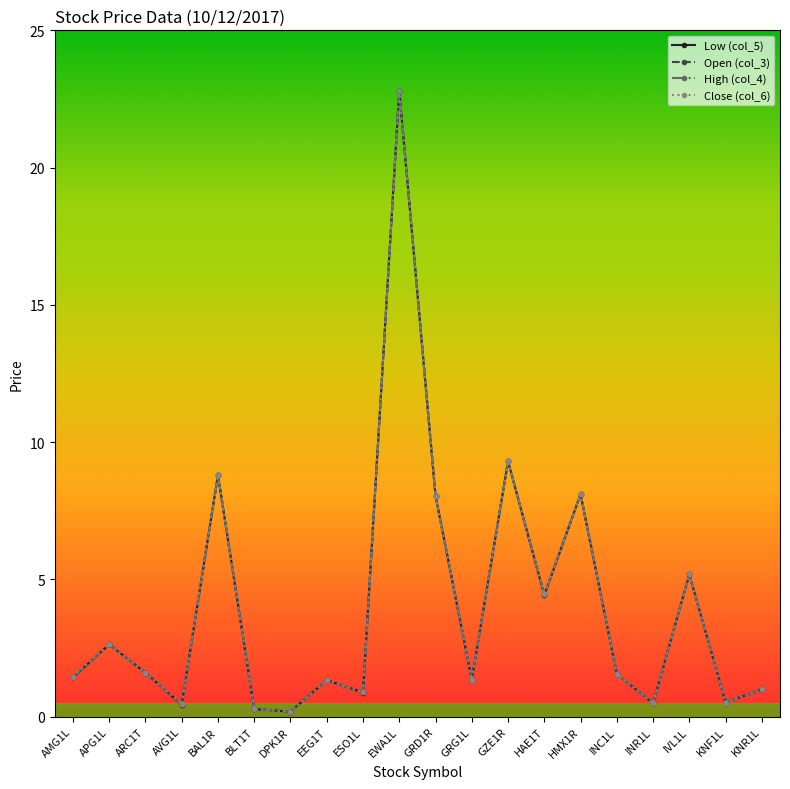

What value does the Close (col_6) series have at INC1L?

1.6